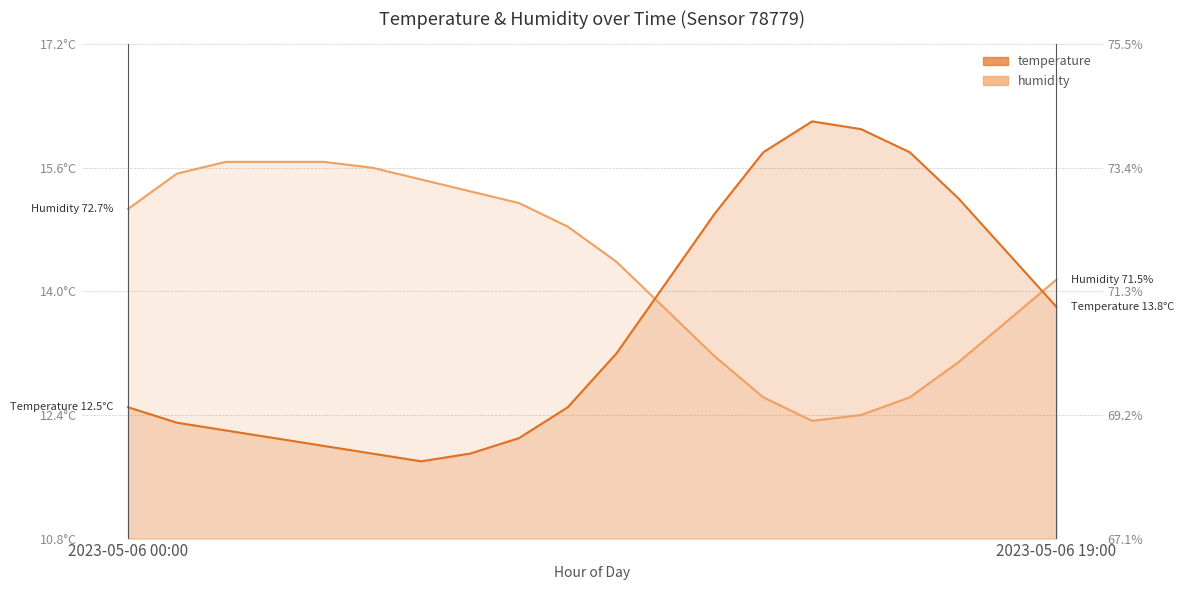

At which label is temperature_line closest to 14?

11